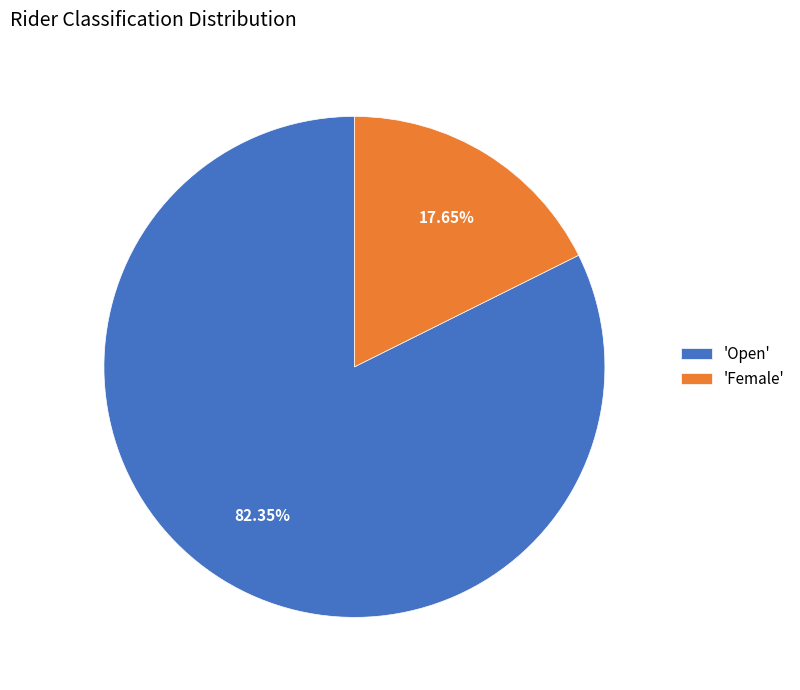

Do 'Female' and 'Open' together represent more than half of the pie?

Yes